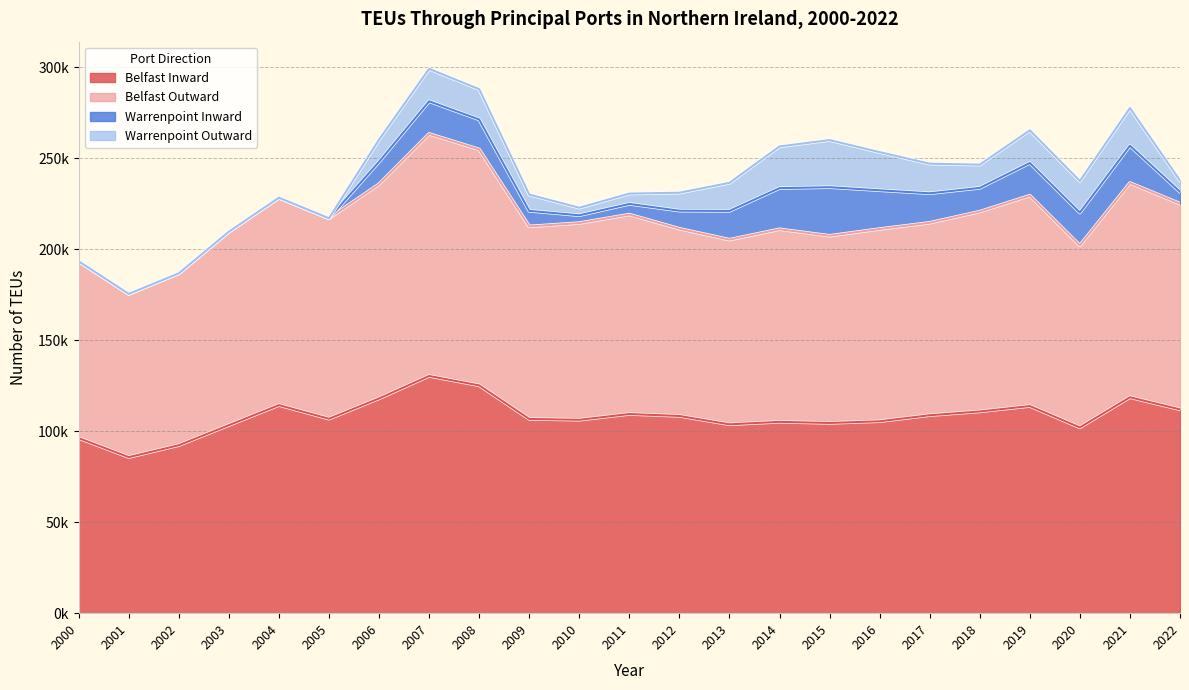

What is the greatest value displayed?

263502.5